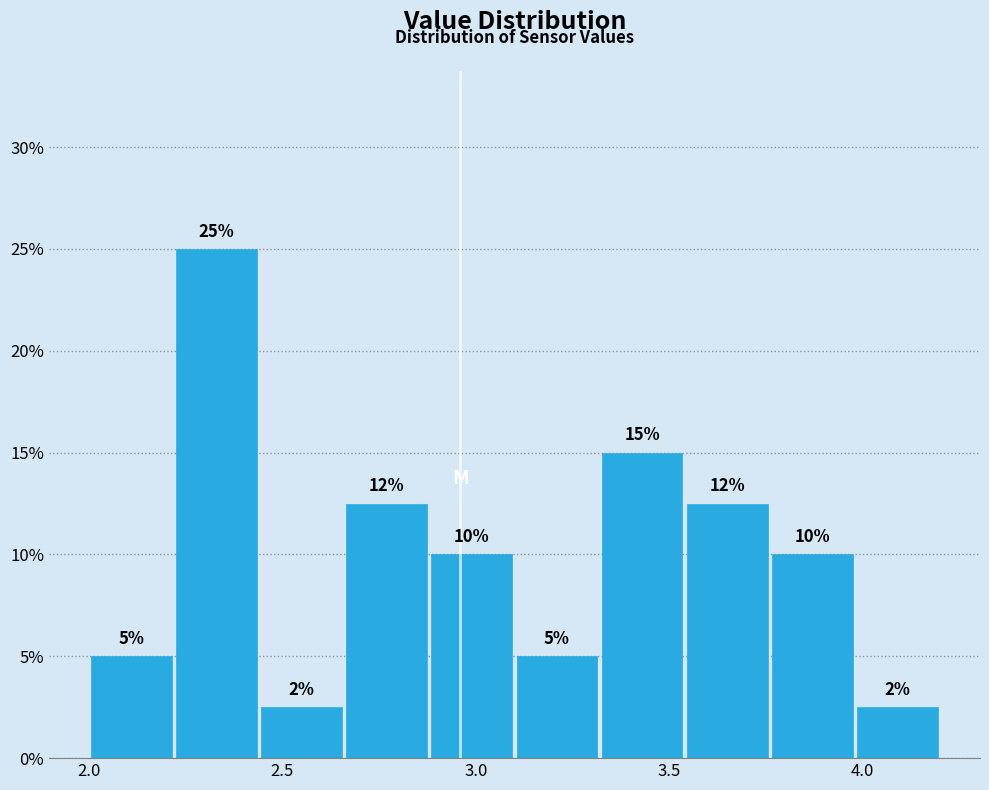

Over which range of the x-axis is the bar tallest?

2.22 to 2.44